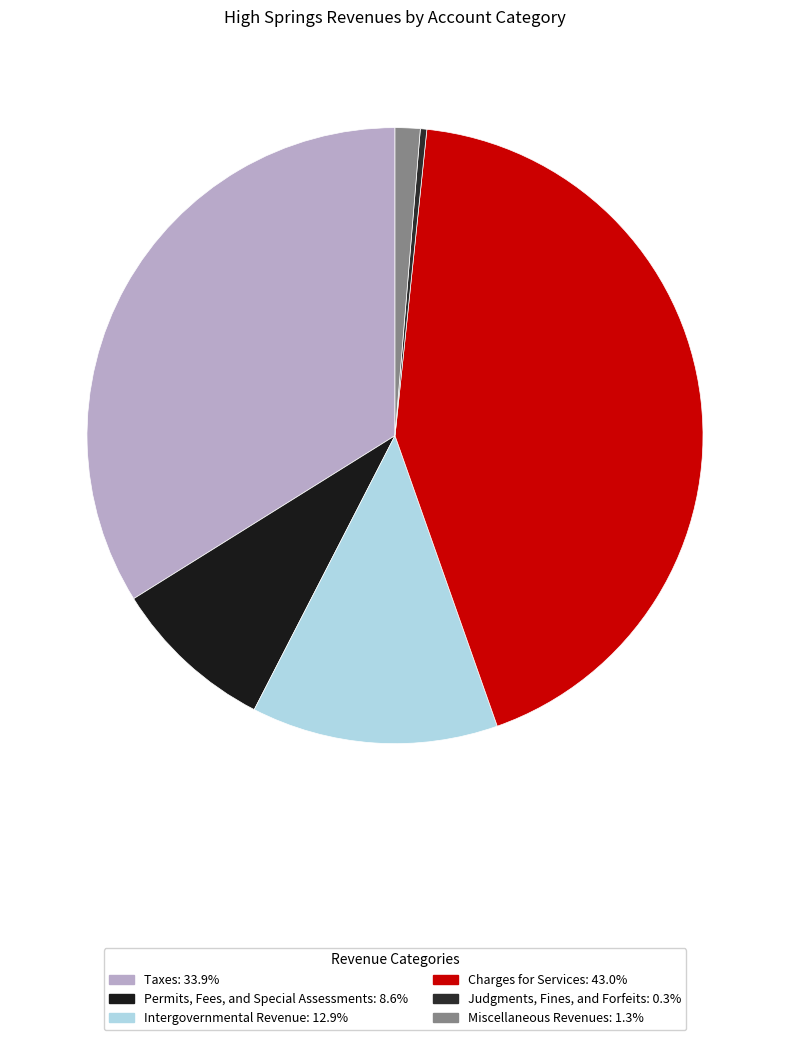

How many slices are in this pie chart?

6